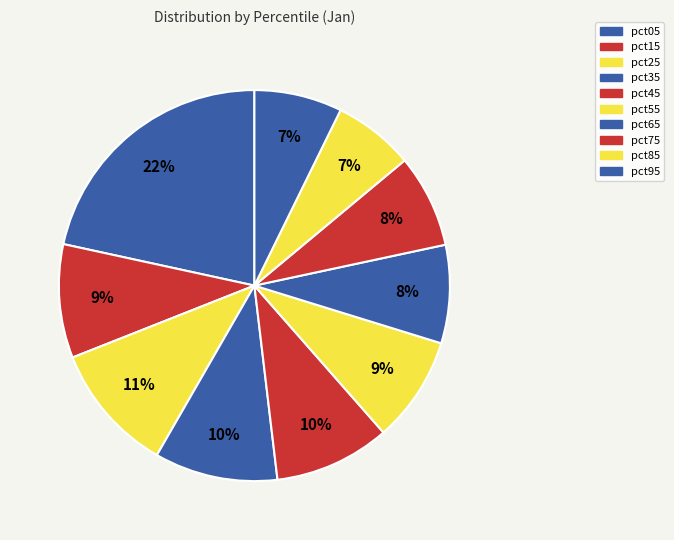

Which category has the biggest portion of the pie?

pct05